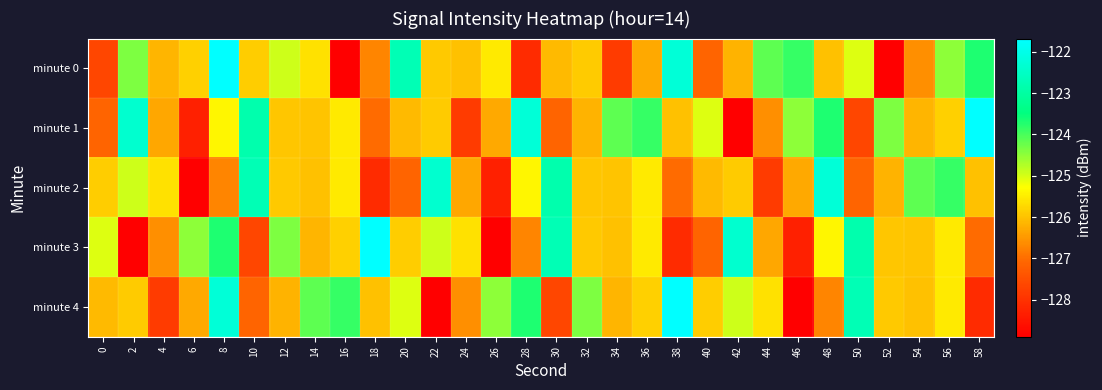

List the series in order of their peak value, highest first.

minute 0, minute 1, minute 3, minute 4, minute 2